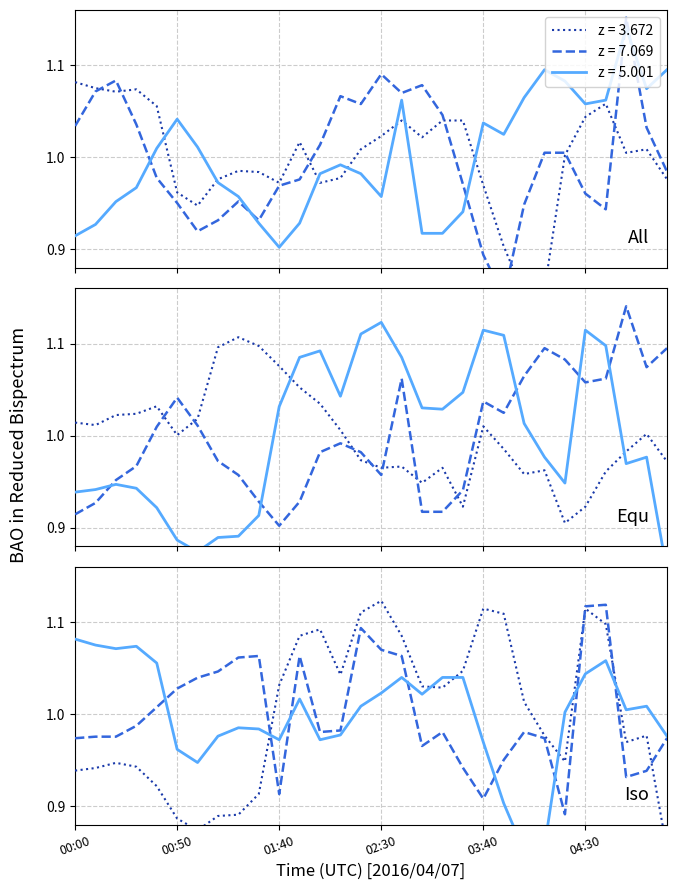

How many values in the 7.069 series exceed 1?

15